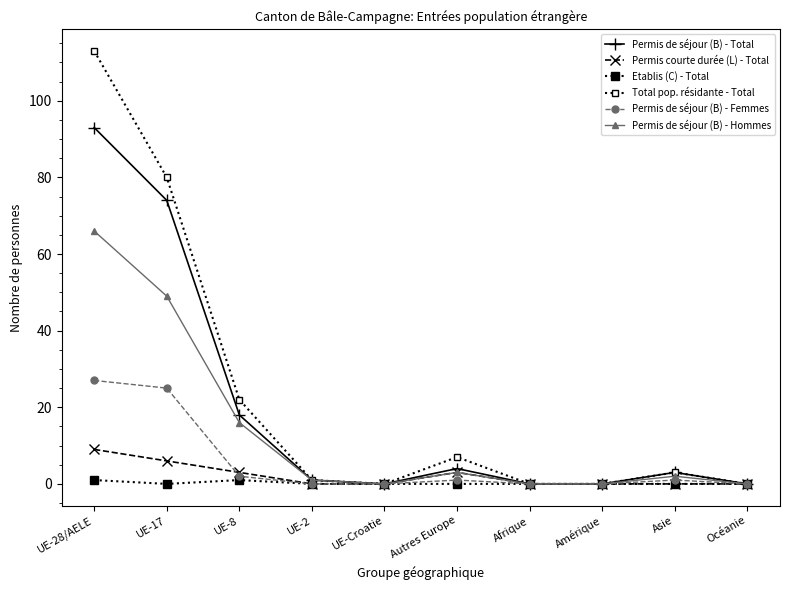

Which category has the highest value in the Permis de séjour (B) - Femmes series?

UE-28/AELE